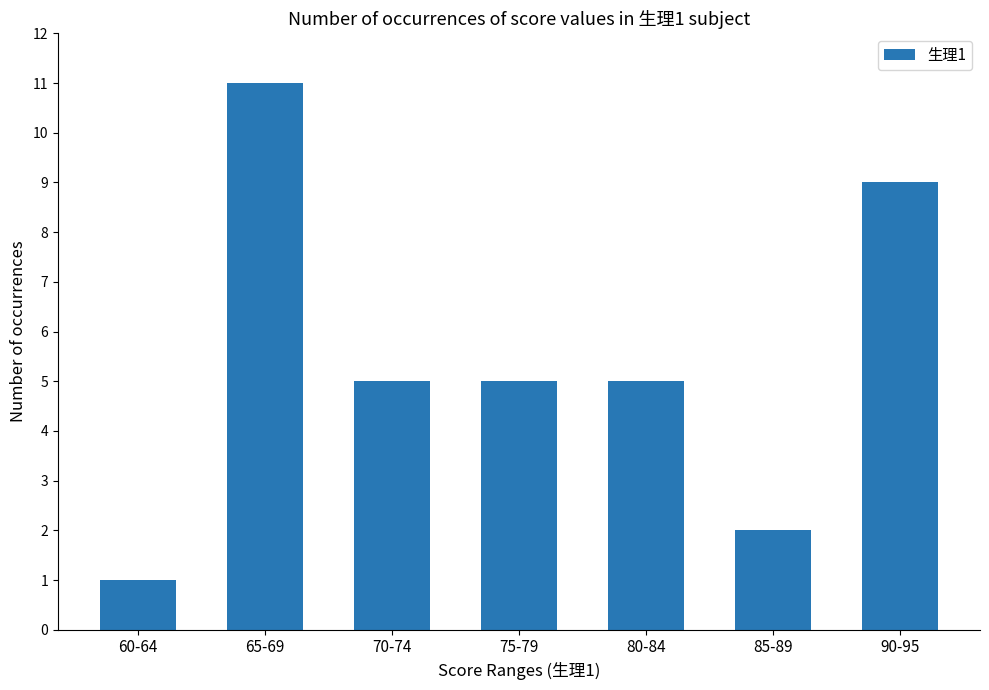

Reading right to left, what are all the values shown in this chart?

9	2	5	5	5	11	1